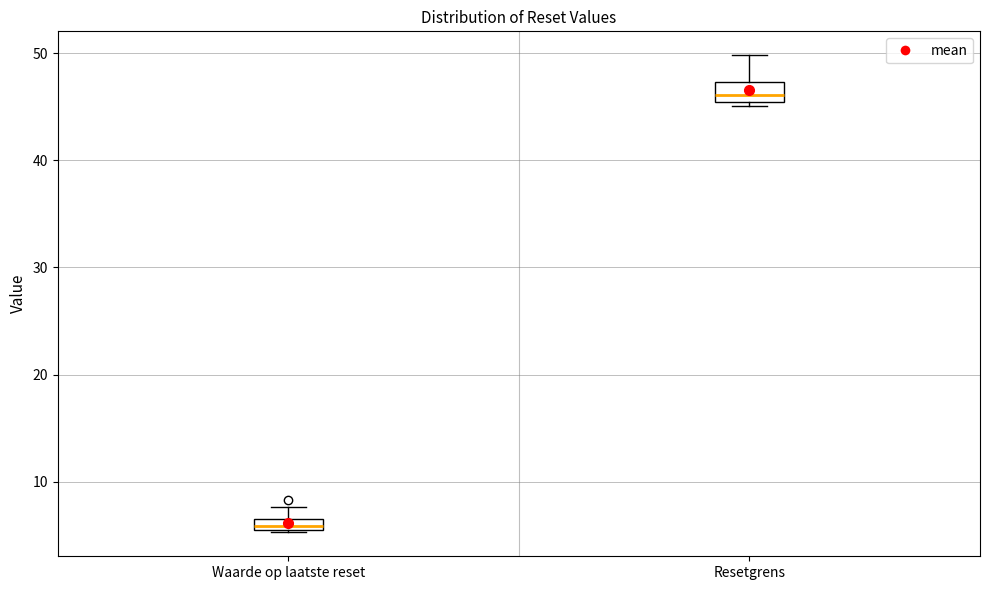

Where is the lower edge of the box for Resetgrens on the y-axis? The values are not printed on the chart, so give them approximately, as read against the axis.

45